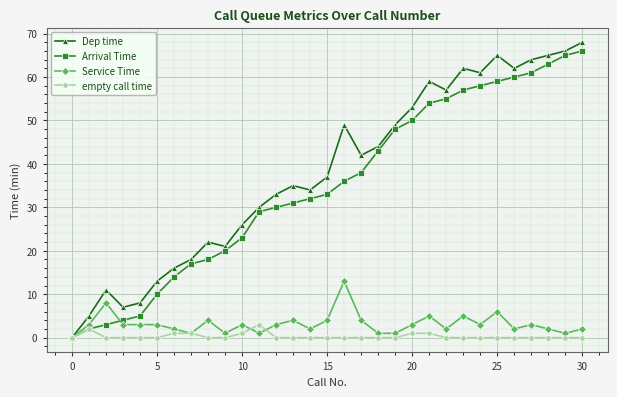

How many series are shown in this chart?

4